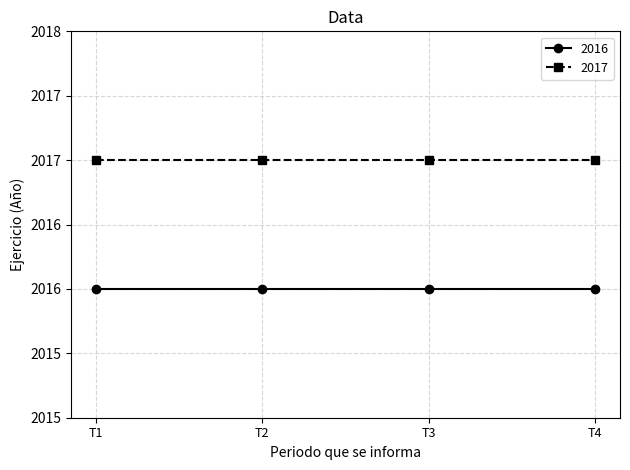

What are all the series names shown in the legend?

2016, 2017